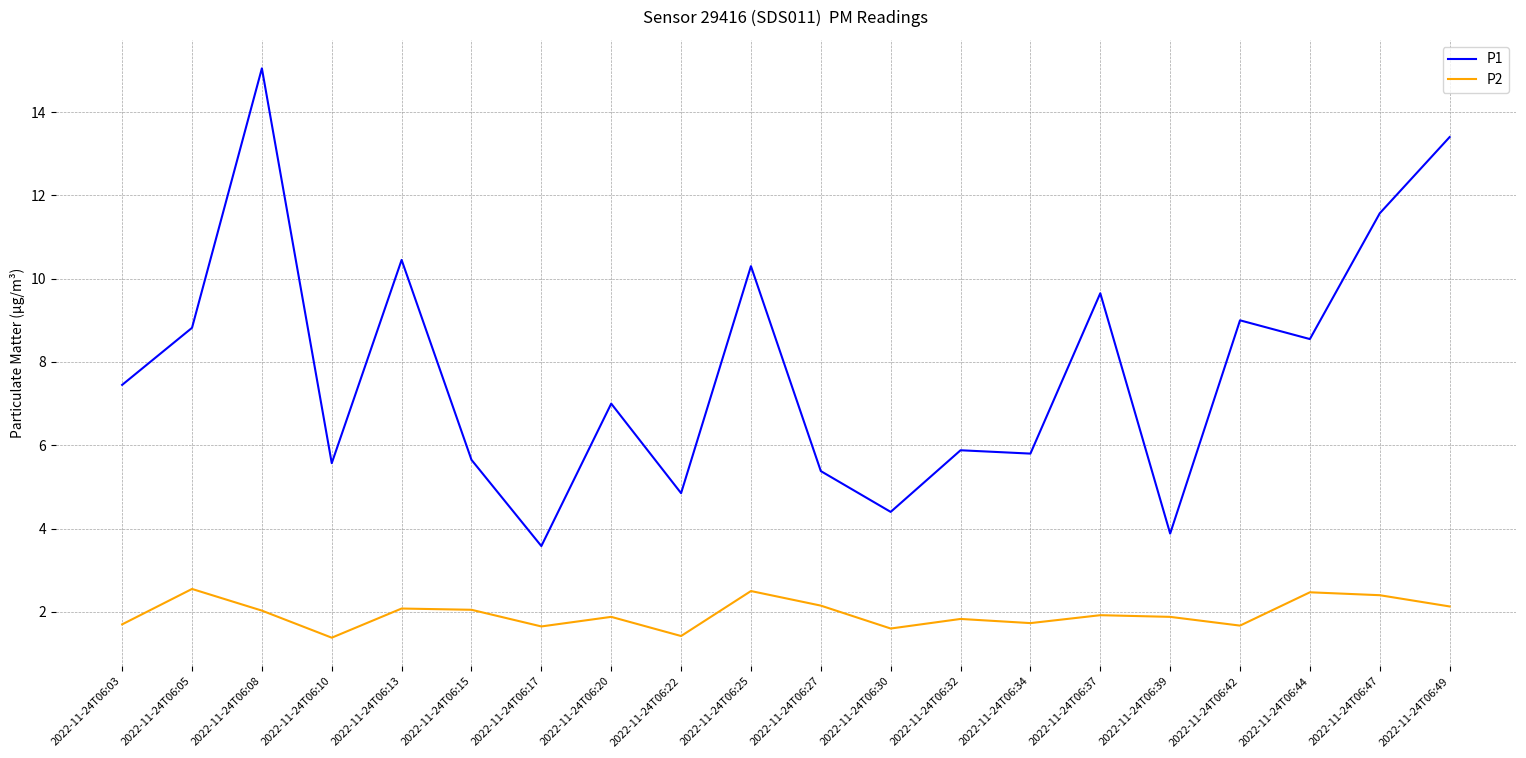

True or false: P2 and P1 cross at least once.

False